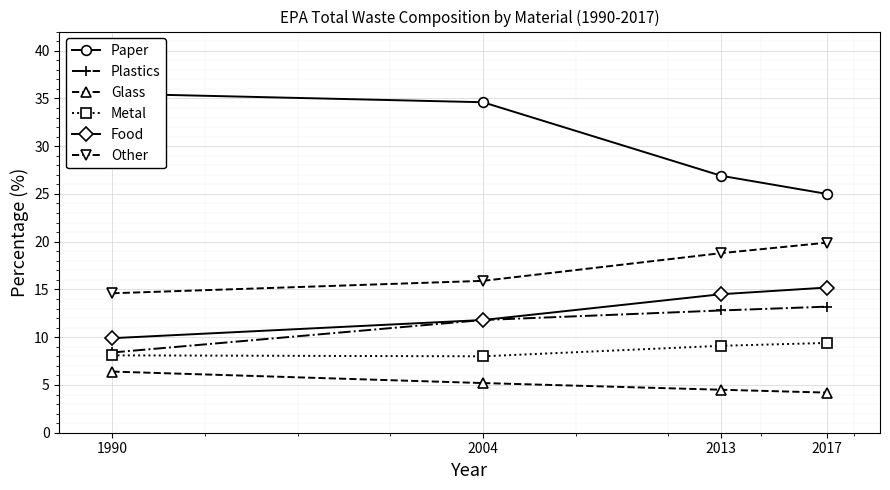

The Paper series shows 35.5 at 1990. True or false?

True